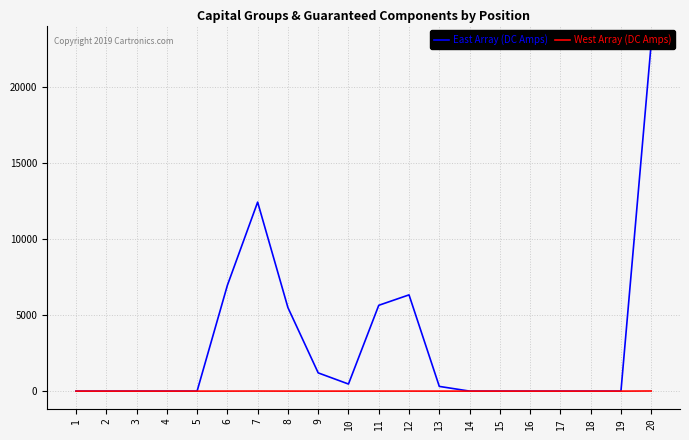

Which series has the widest spread of values?

East Array (DC Amps)